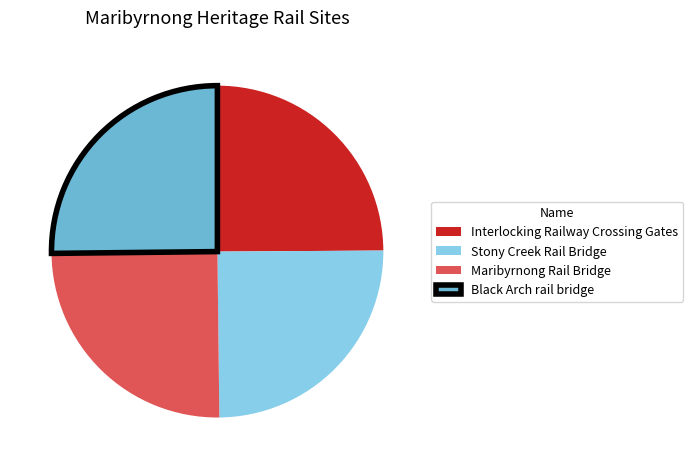

Does any single category account for the majority?

No